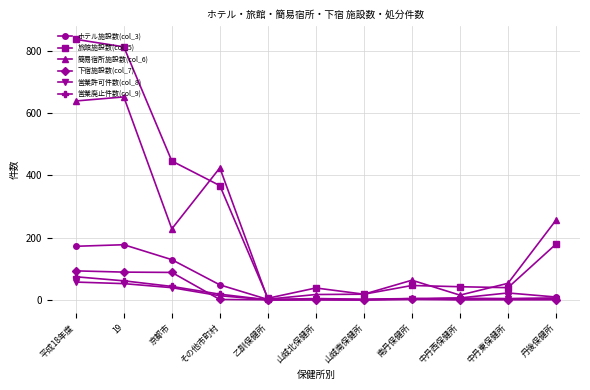

Does the chart display data point markers on the line(s)?

Yes